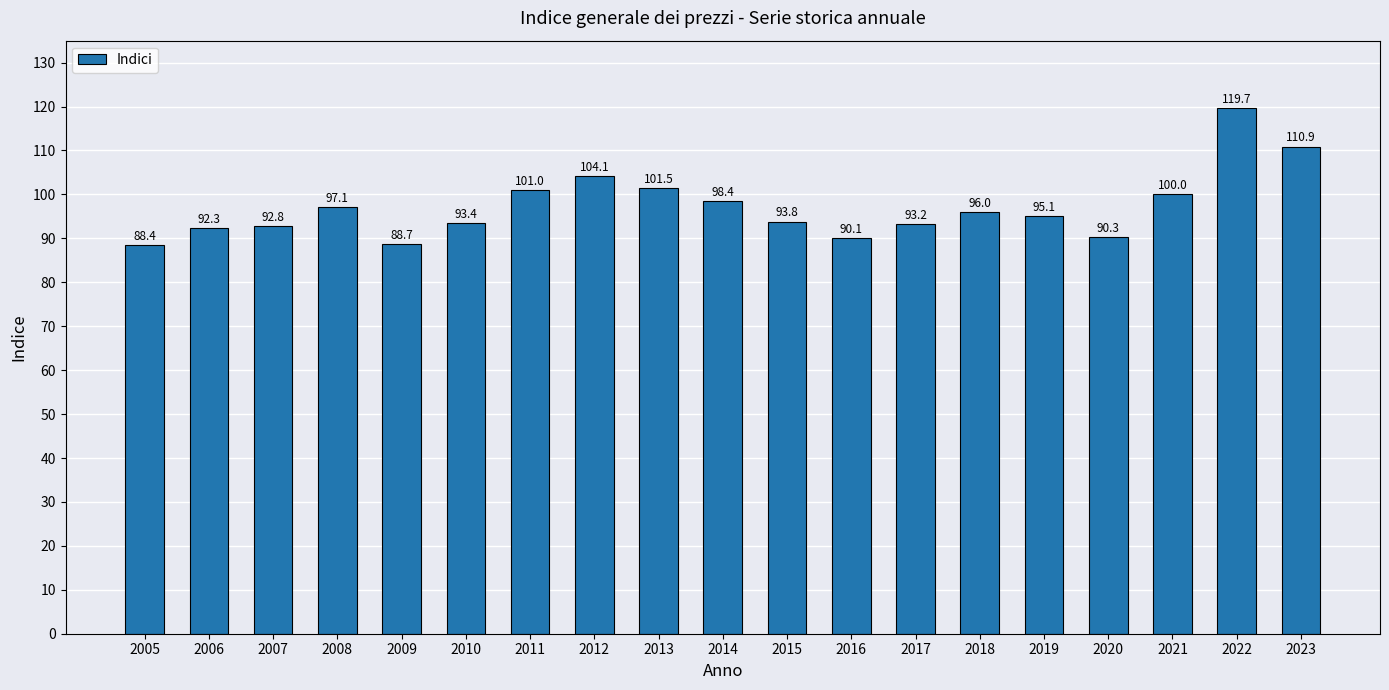

List the labels in order of value, smallest first.

2005, 2009, 2016, 2020, 2006, 2007, 2017, 2010, 2015, 2019, 2018, 2008, 2014, 2021, 2011, 2013, 2012, 2023, 2022